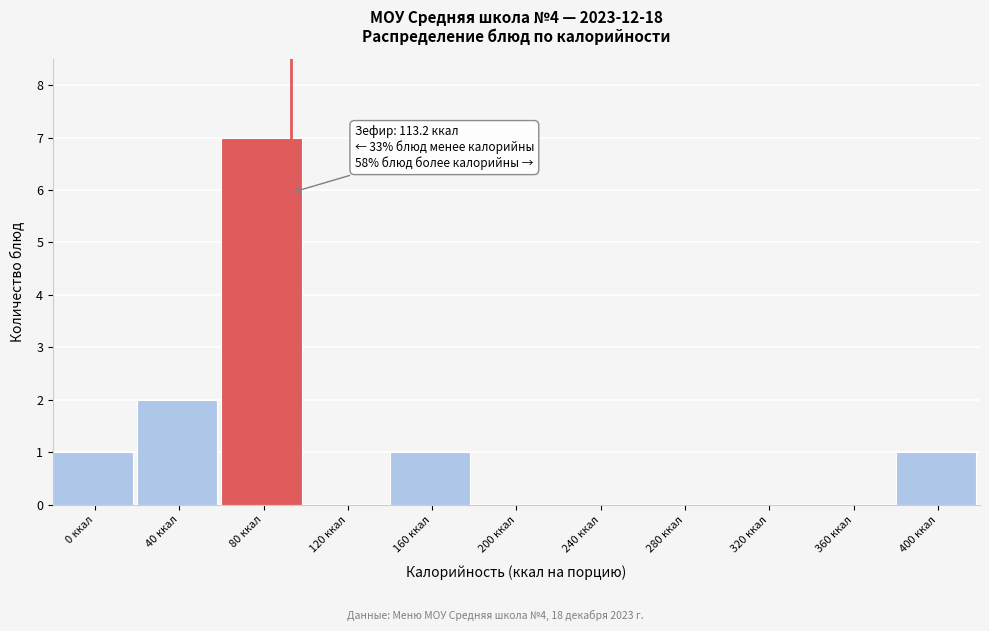

Reading left to right, list all the values displayed in this chart.

0 ккал=1	40 ккал=2	80 ккал=7	120 ккал=0	160 ккал=1	200 ккал=0	240 ккал=0	280 ккал=0	320 ккал=0	360 ккал=0	400 ккал=1